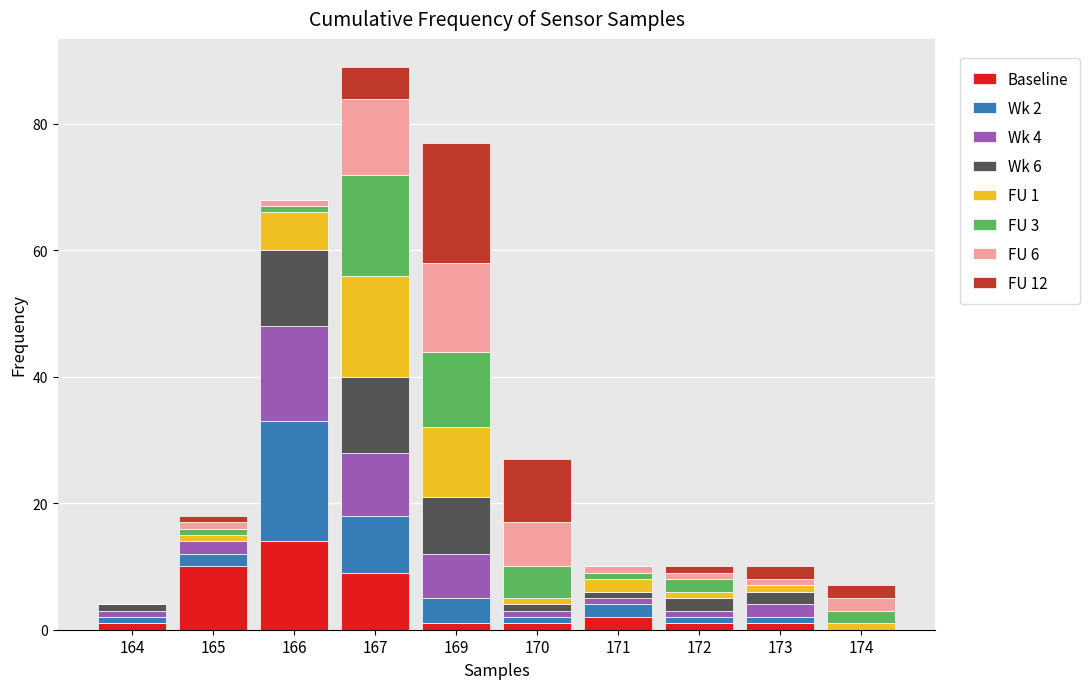

What is the sum of all Baseline values?

40